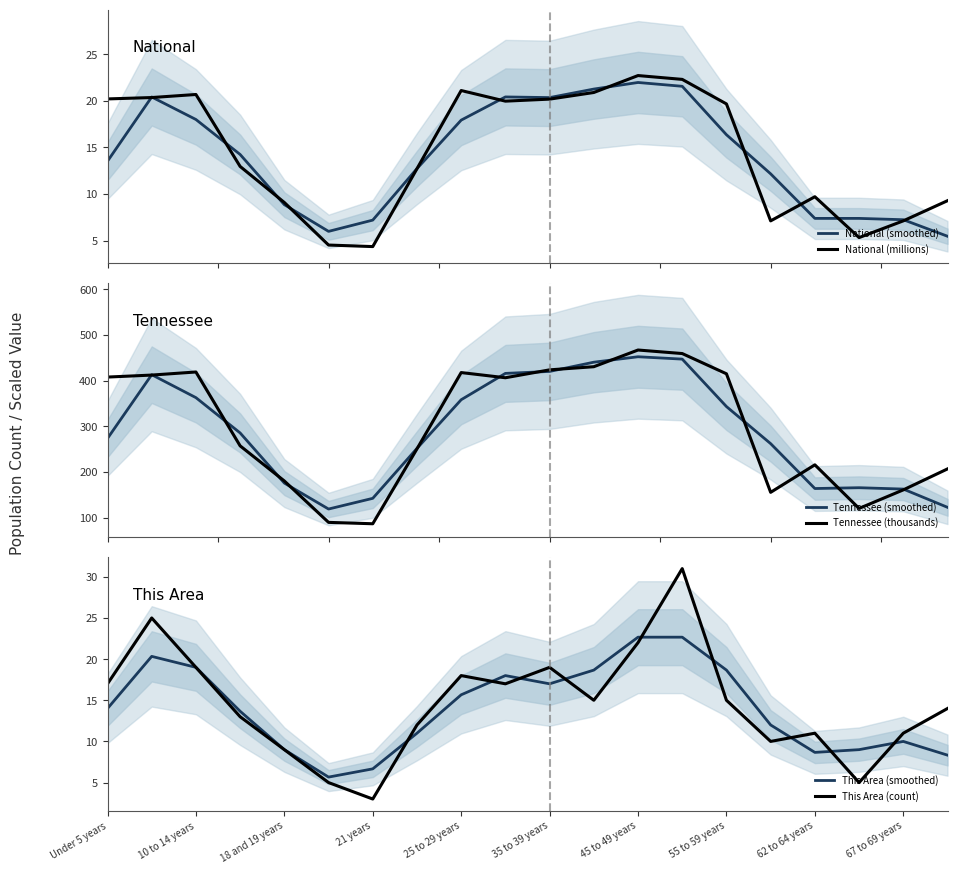

In This Area (smoothed), how many points are higher than both neighbors (excluding endpoints)?

3